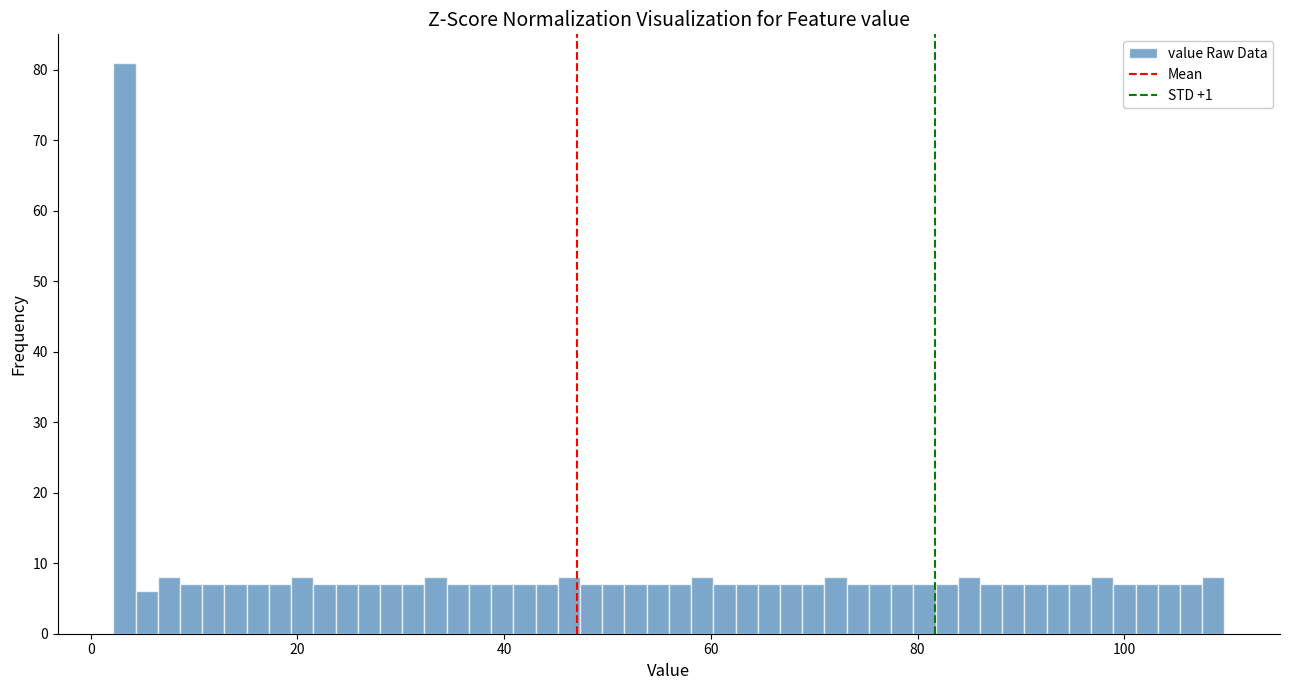

Around what value on the x-axis is the tallest bar? Give the approximate position of its centre, as read against the axis.

4